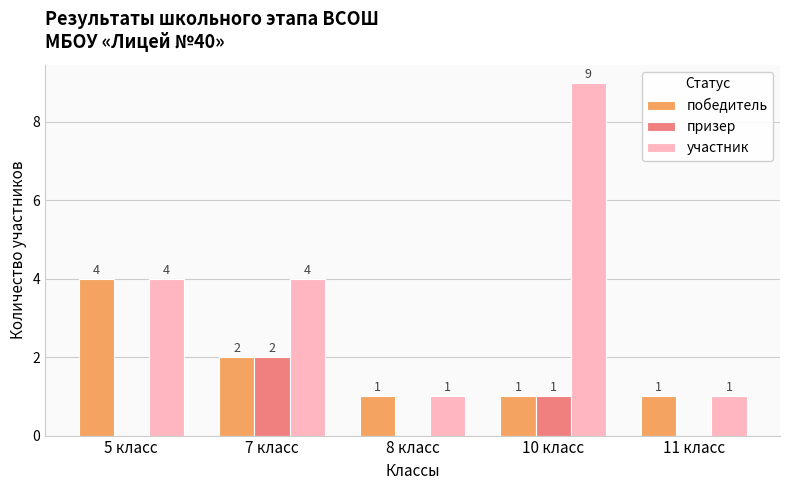

Where is победитель nearest to the value 2?

7 класс